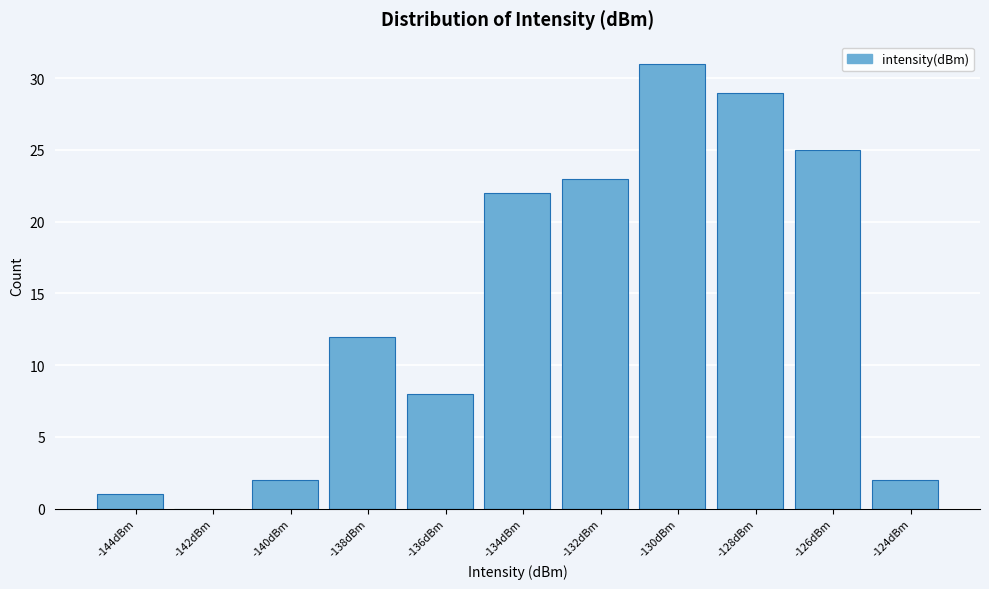

Reading right to left, transcribe all the data shown in this chart.

-124dBm=2	-126dBm=25	-128dBm=29	-130dBm=31	-132dBm=23	-134dBm=22	-136dBm=8	-138dBm=12	-140dBm=2	-142dBm=0	-144dBm=1